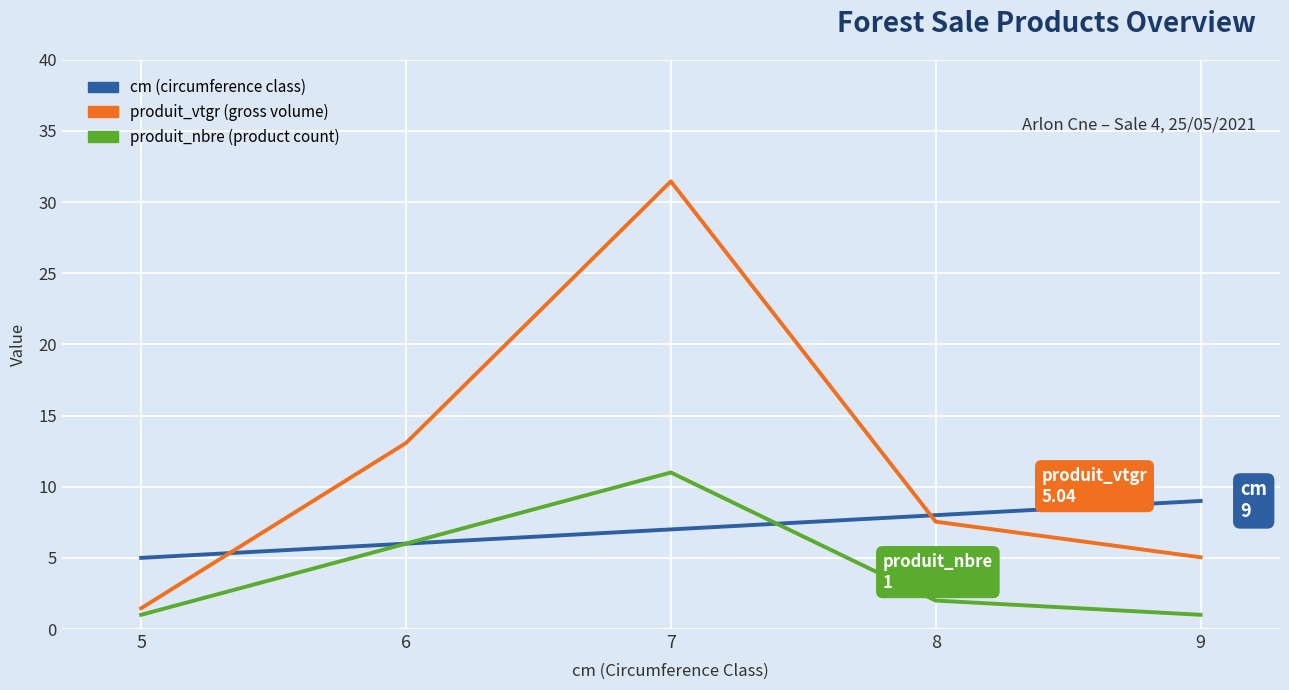

What is the spread (max minus min) of values at 8?

6.0